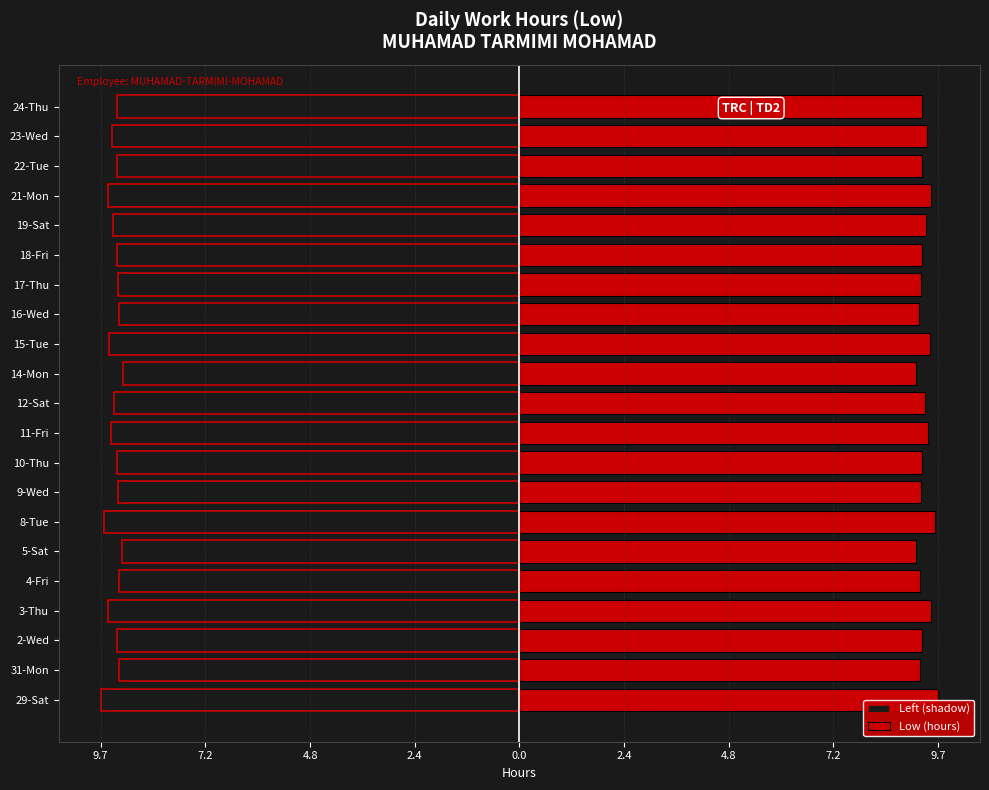

Rank the series by their average value, from highest to lowest.

Low (hours), Left (shadow)